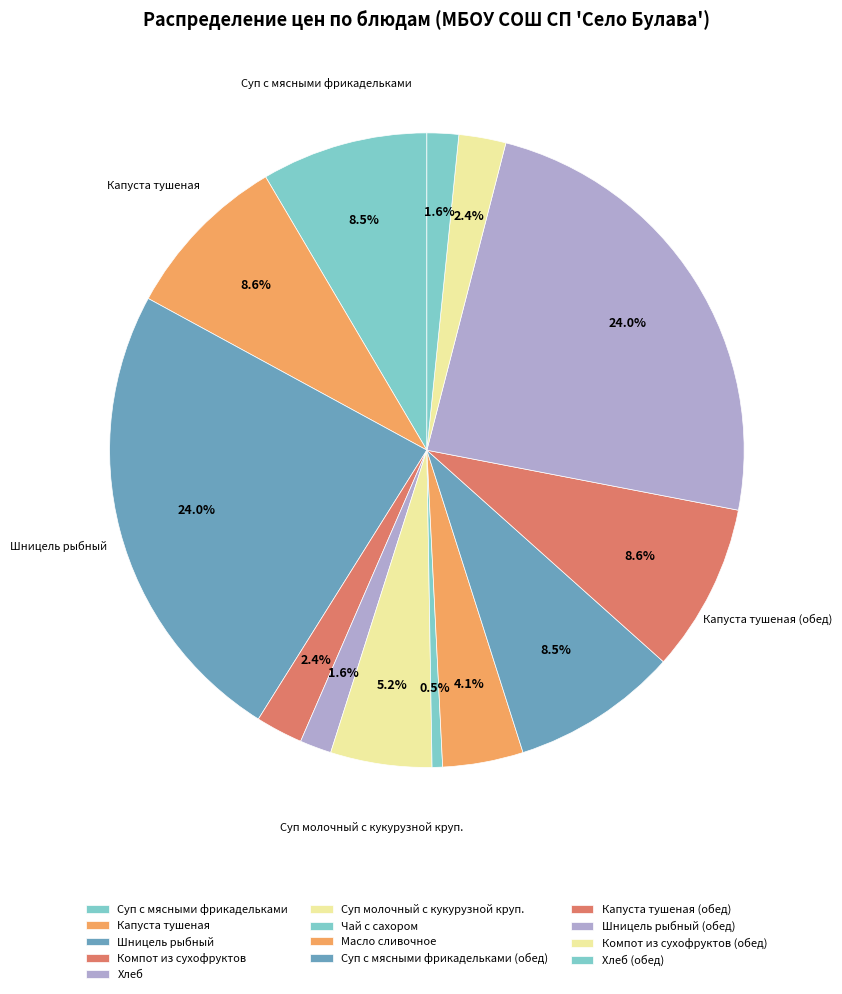

Which category has the biggest portion of the pie?

Шницель рыбный